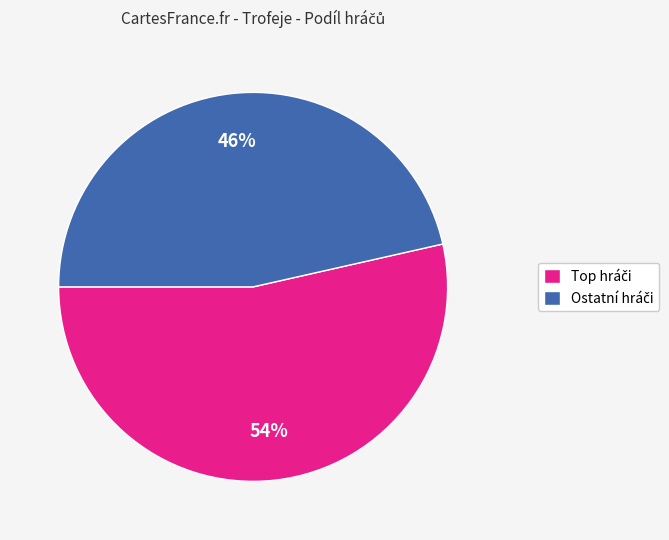

Is there any slice that represents more than half of the pie?

Yes